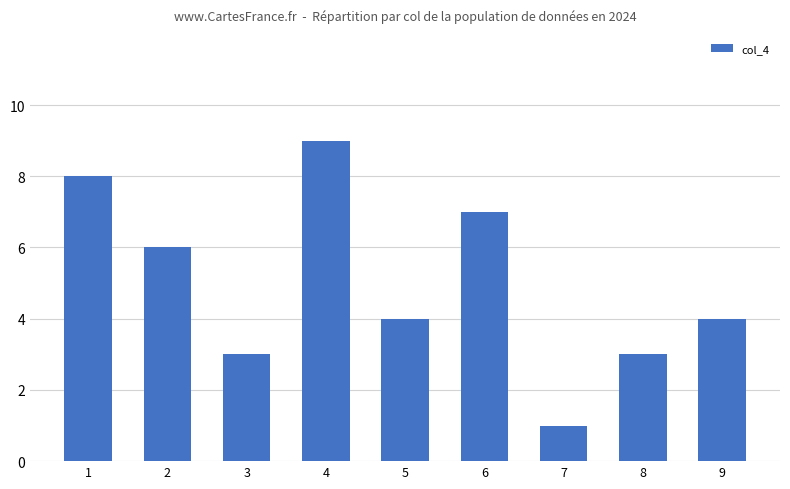

At which category does the chart reach its peak across all series?

4